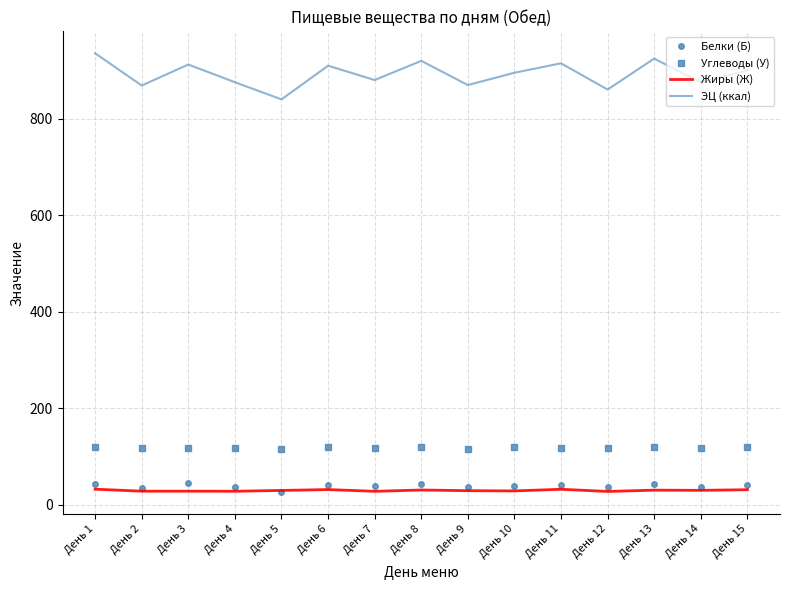

The Жиры (Ж) series shows 27.9 at День 4. True or false?

True